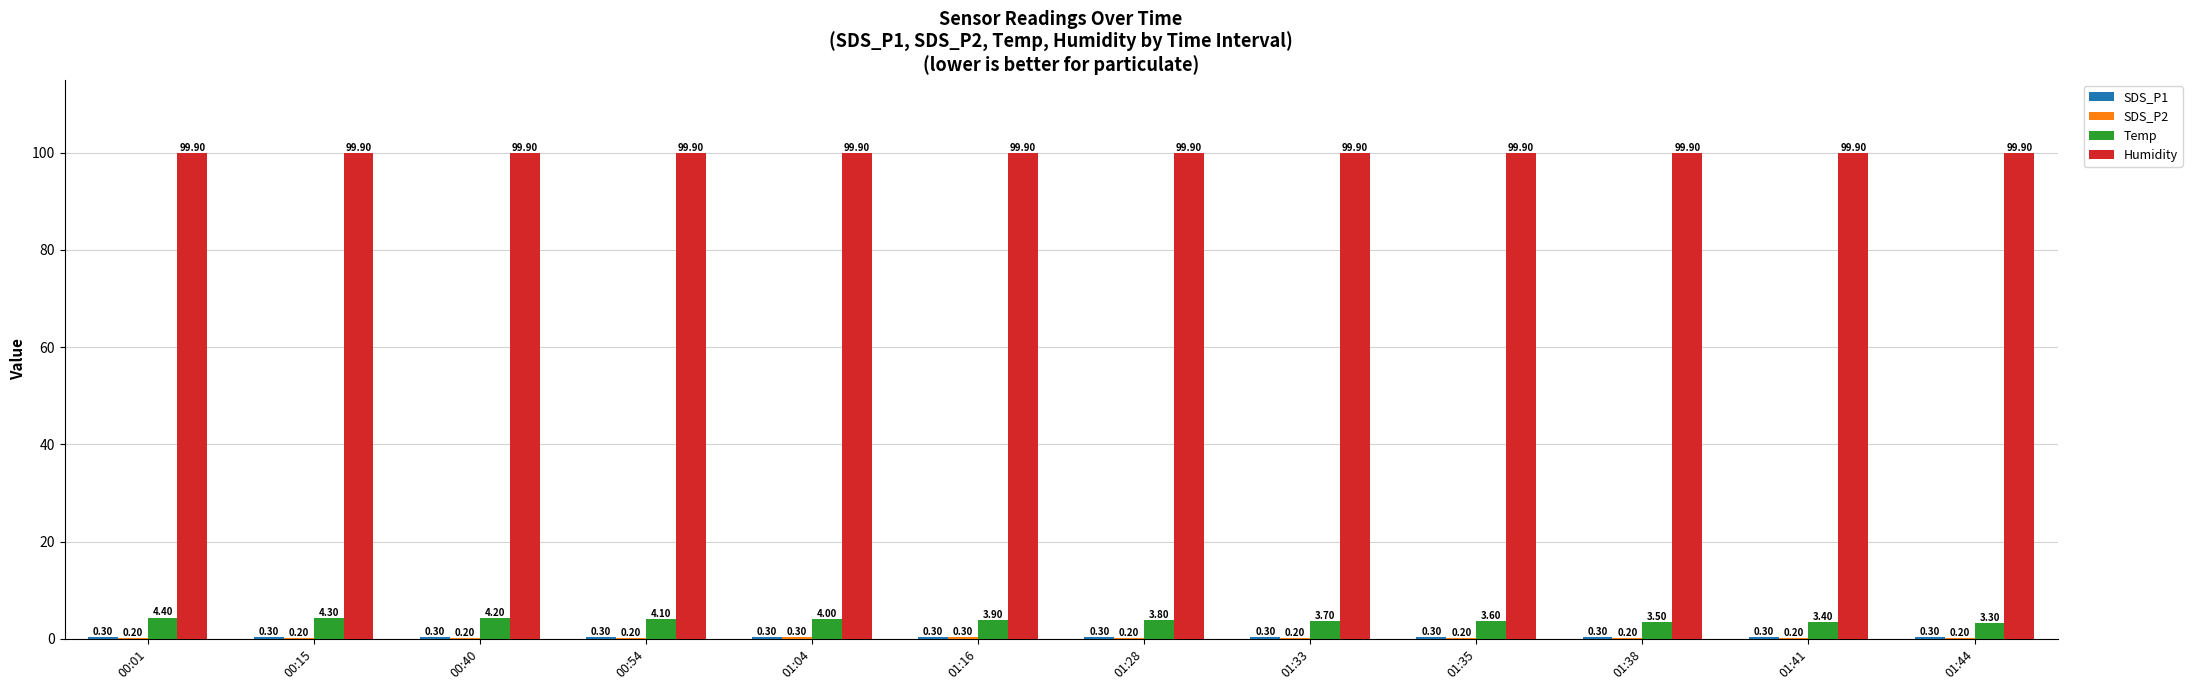

Which series has the largest total across all categories?

Humidity